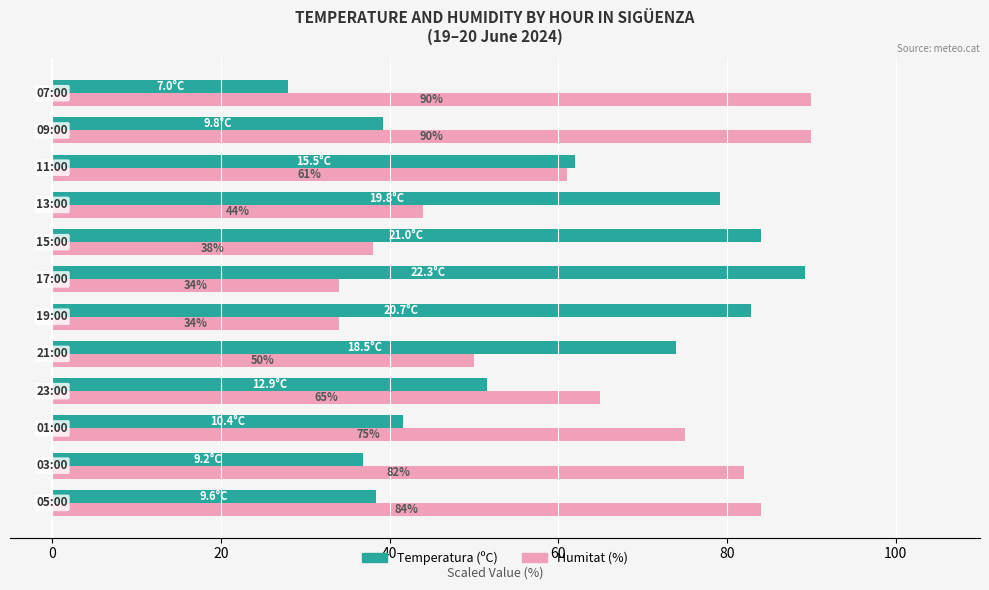

What is the highest value of the Humitat (%) series?

90.0